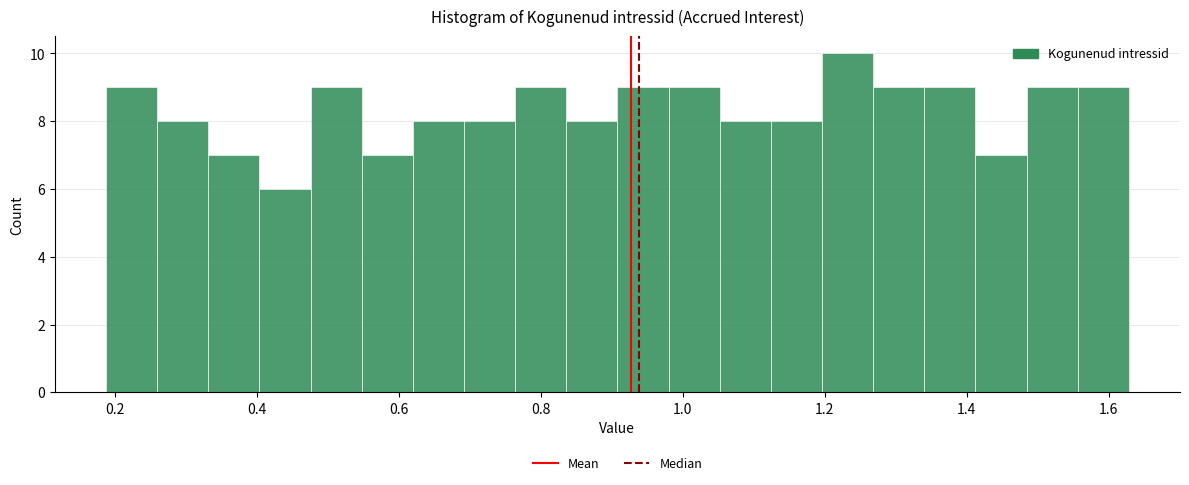

Read against the x-axis, roughly where is the centre of the tallest bar?

1.24